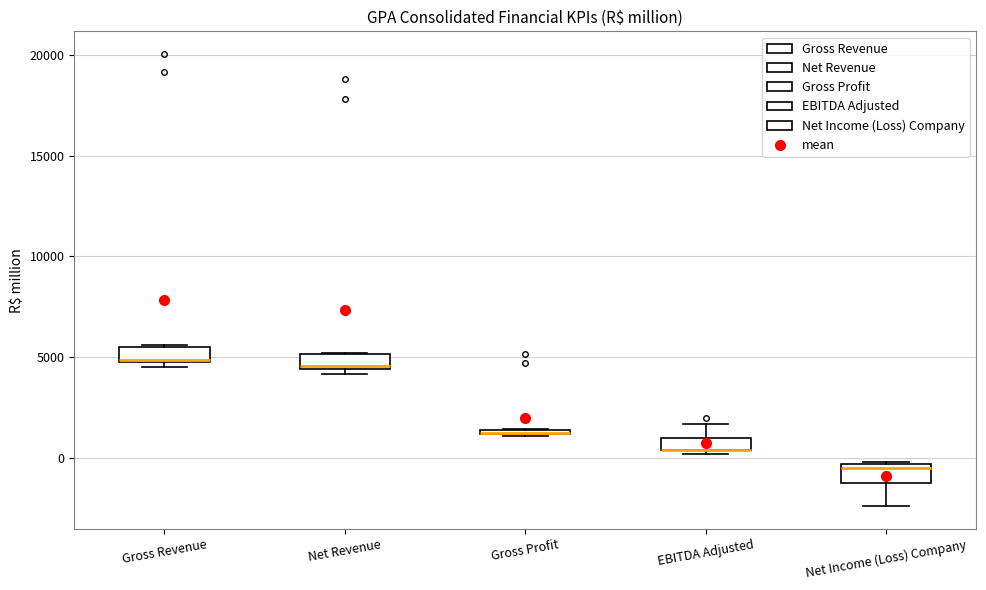

Where is the upper edge of the box for Gross Revenue on the y-axis? The values are not printed on the chart, so give them approximately, as read against the axis.

5500